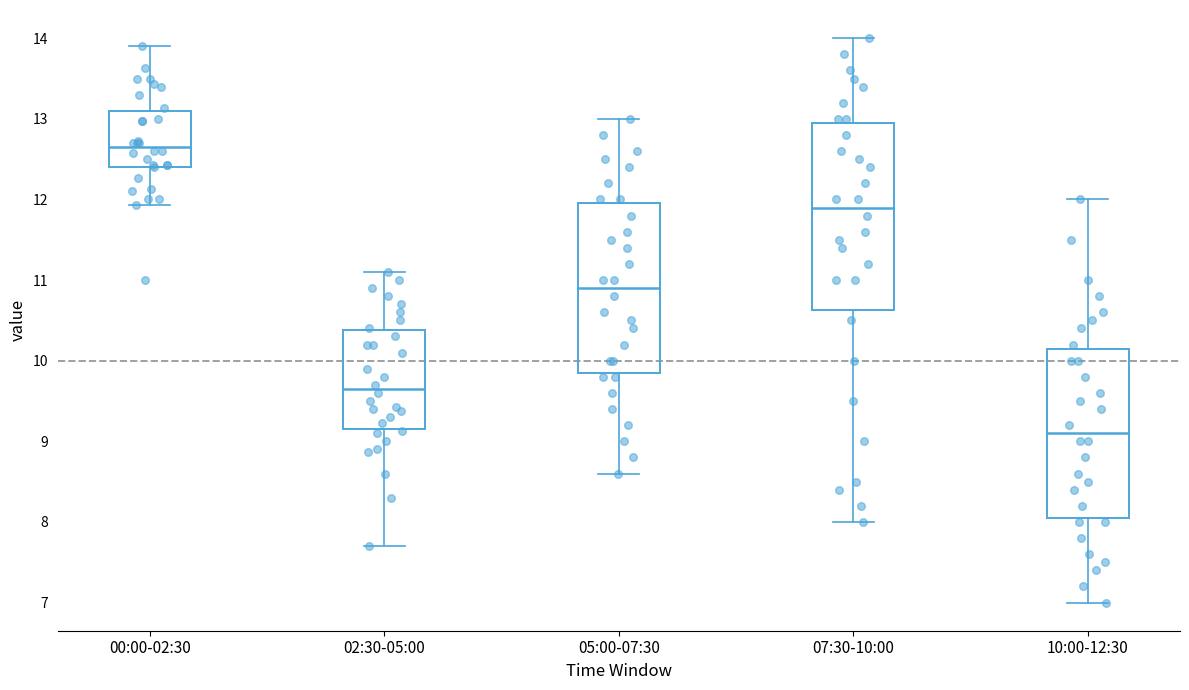

Reading left to right, read every box against the y-axis: the position of its median line, the range the box covers, and the ends of its whiskers. The values are not printed on the chart, so give them approximately, as read against the axis.

00:00-02:30: median 12.7, box 12.4 to 13.1, whiskers 11.9 to 13.9
02:30-05:00: median 9.7, box 9.2 to 10.4, whiskers 7.7 to 11.1
05:00-07:30: median 10.9, box 9.9 to 12.0, whiskers 8.6 to 13.0
07:30-10:00: median 11.9, box 10.6 to 13.0, whiskers 8.0 to 14.0
10:00-12:30: median 9.1, box 8.1 to 10.2, whiskers 7.0 to 12.0